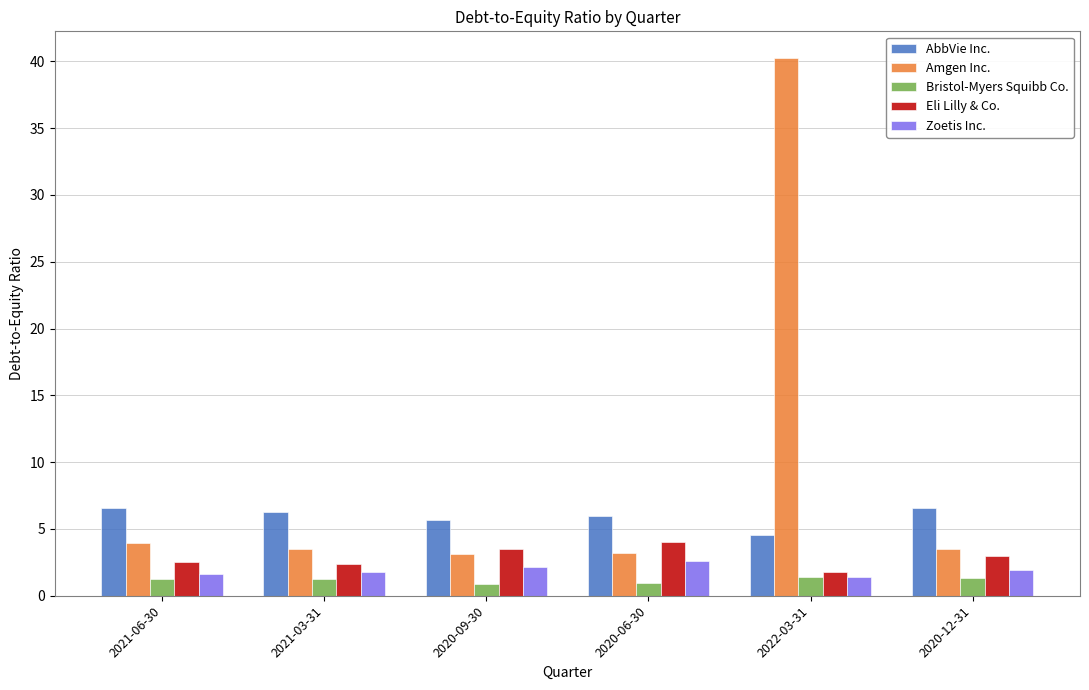

Where does the AbbVie Inc. series first go above 6?

2021-06-30